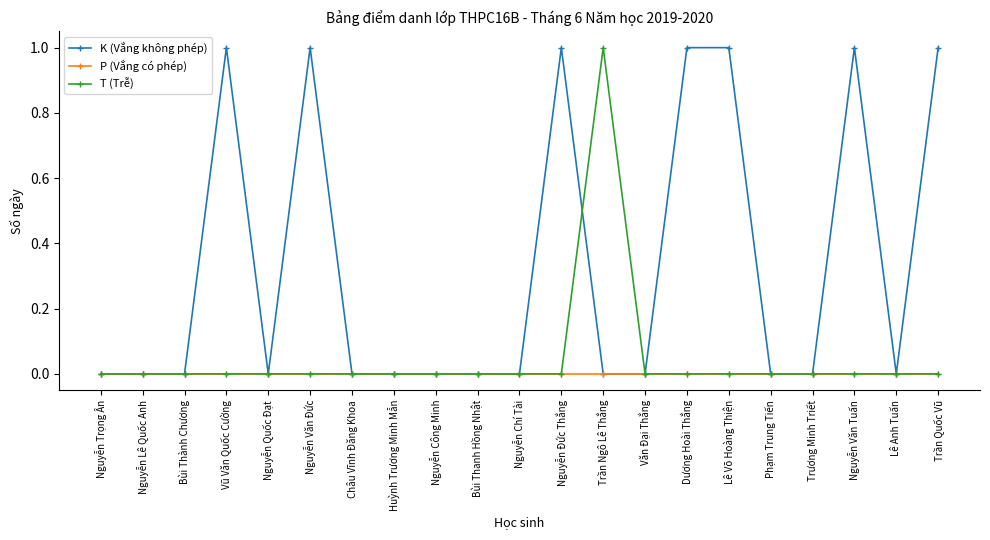

Is the value of K (Vắng không phép) at Trần Quốc Vũ greater than the value of T (Trễ) at Nguyễn Văn Tuấn?

Yes